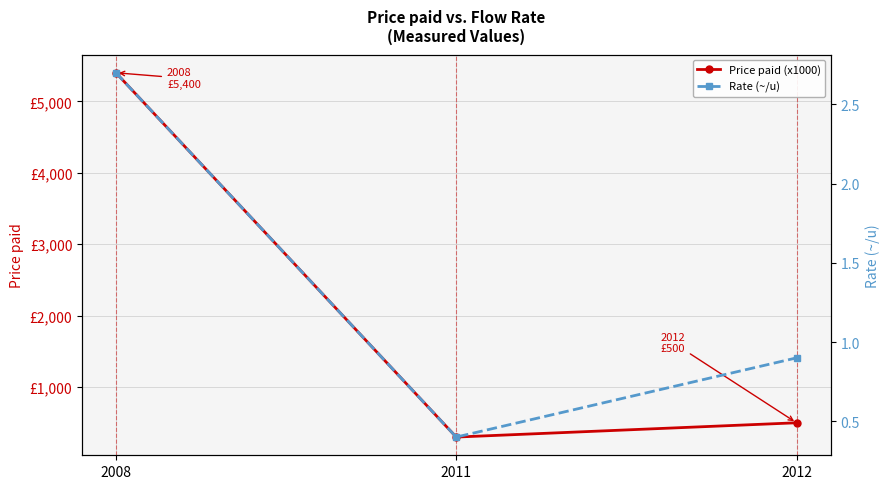

What value does the Rate (~/u) series have at 2008?

2.7